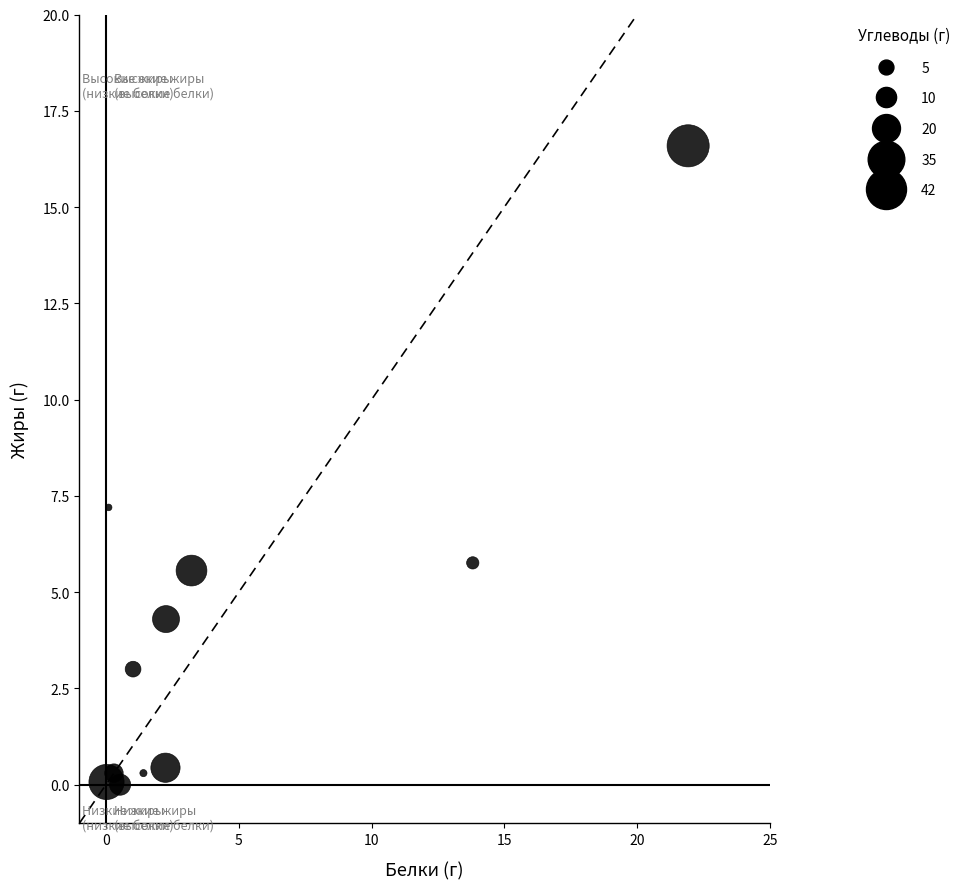

What is the range of Y values (max minus min)?

16.6